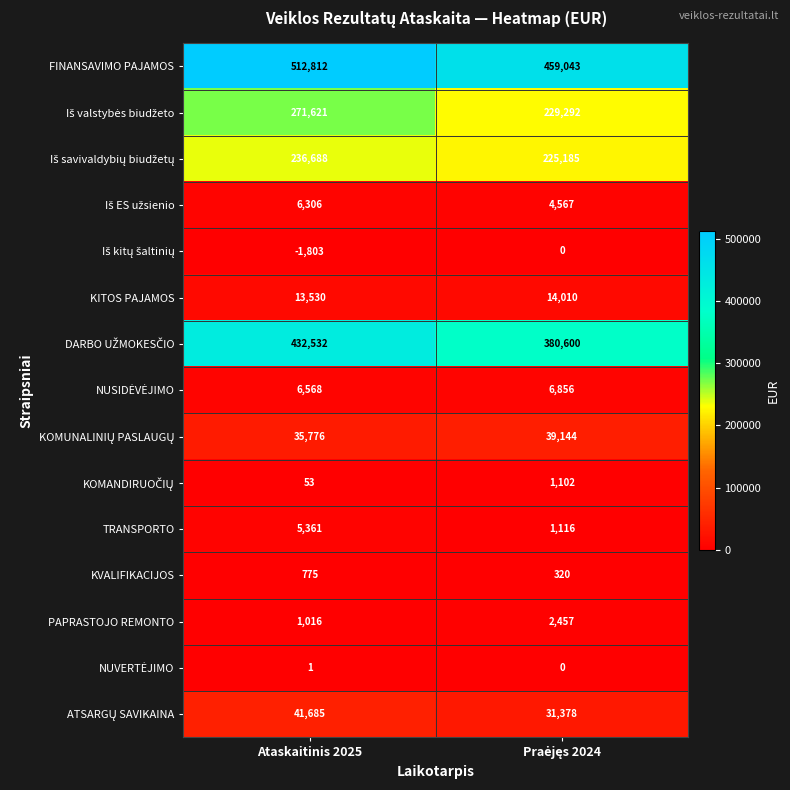

What is the greatest value displayed?

512812